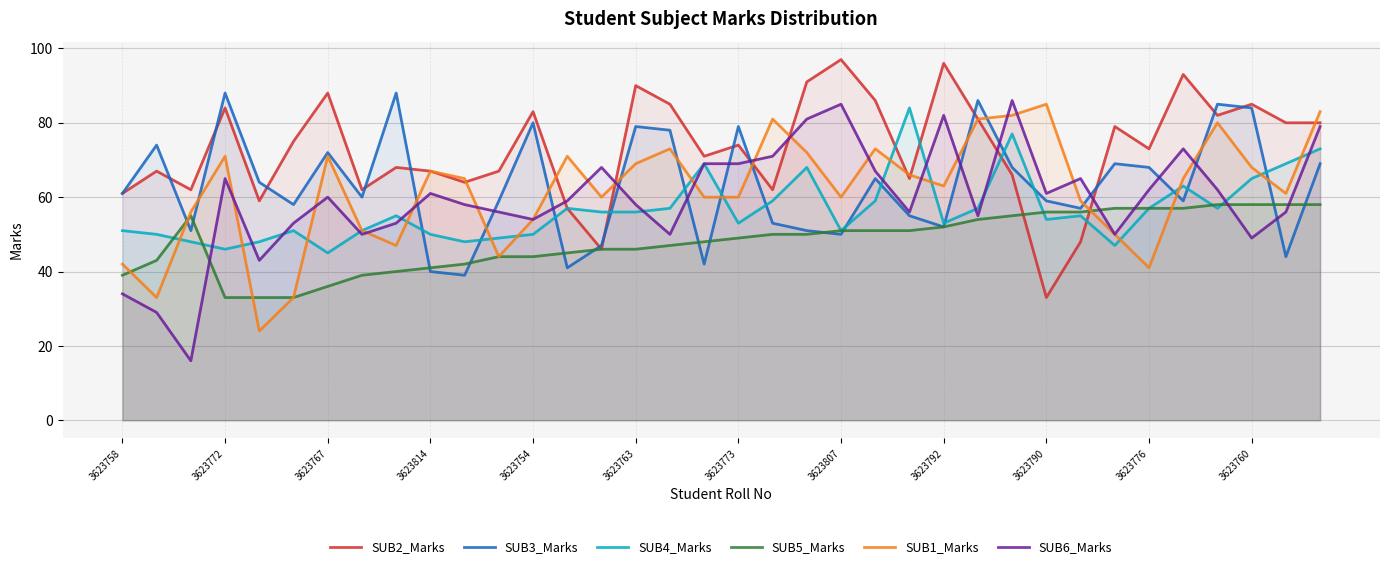

How many intersections are there between SUB1_Marks and SUB6_Marks?

17